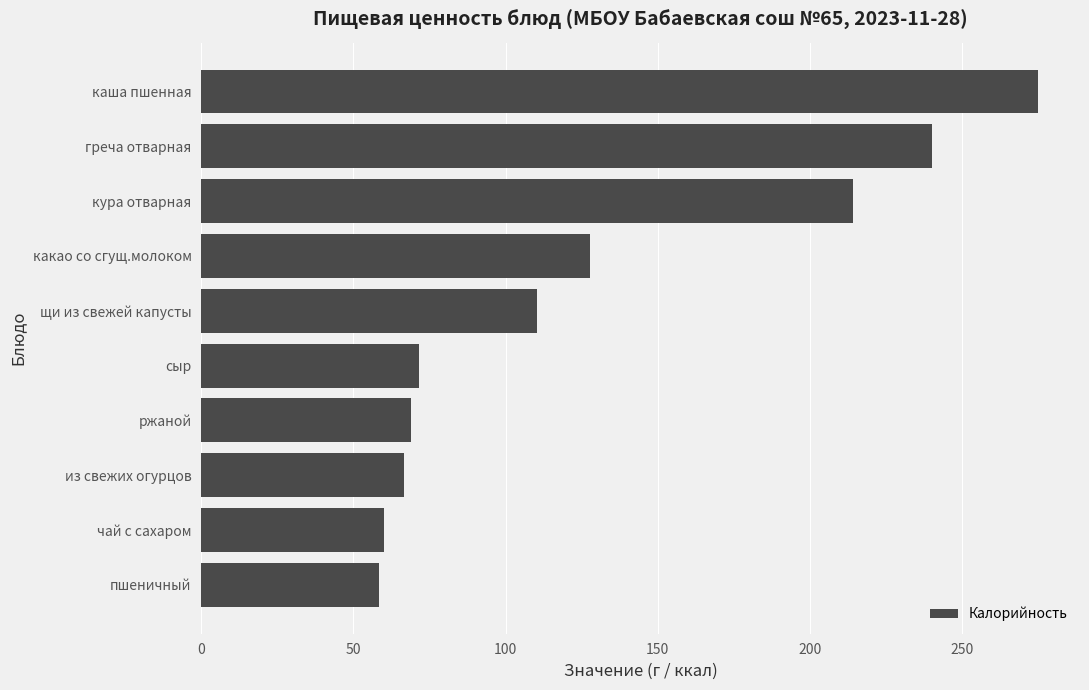

The chart shows a value of 99.6 at ржаной. True or false?

False